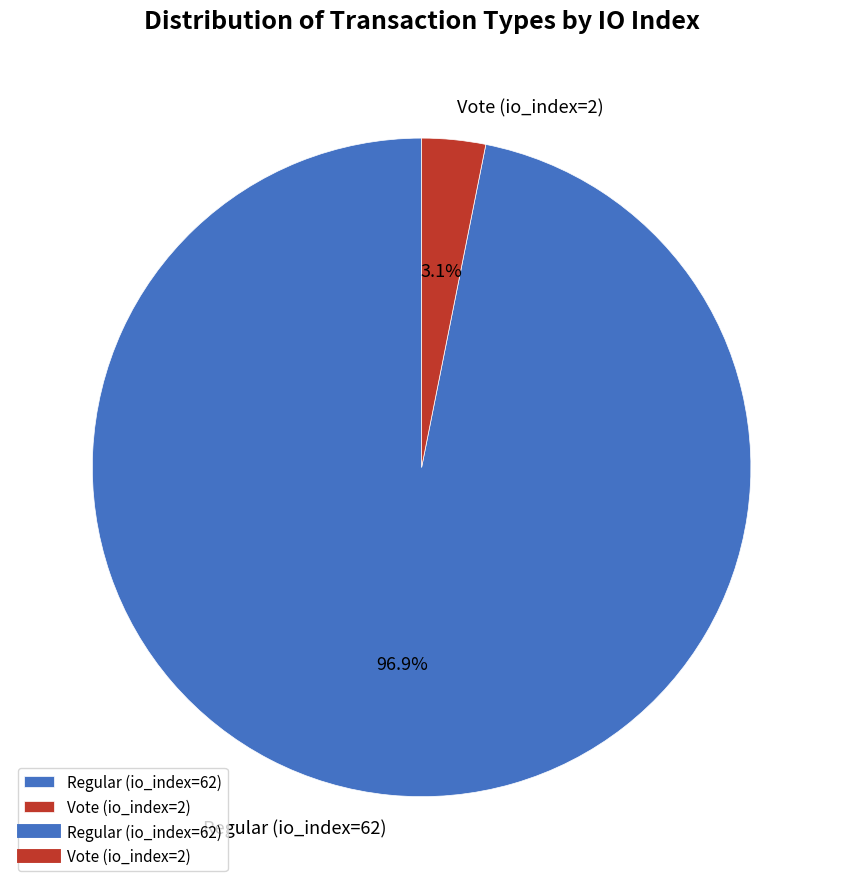

Rank the categories by value from lowest to highest.

Vote (io_index=2), Regular (io_index=62)